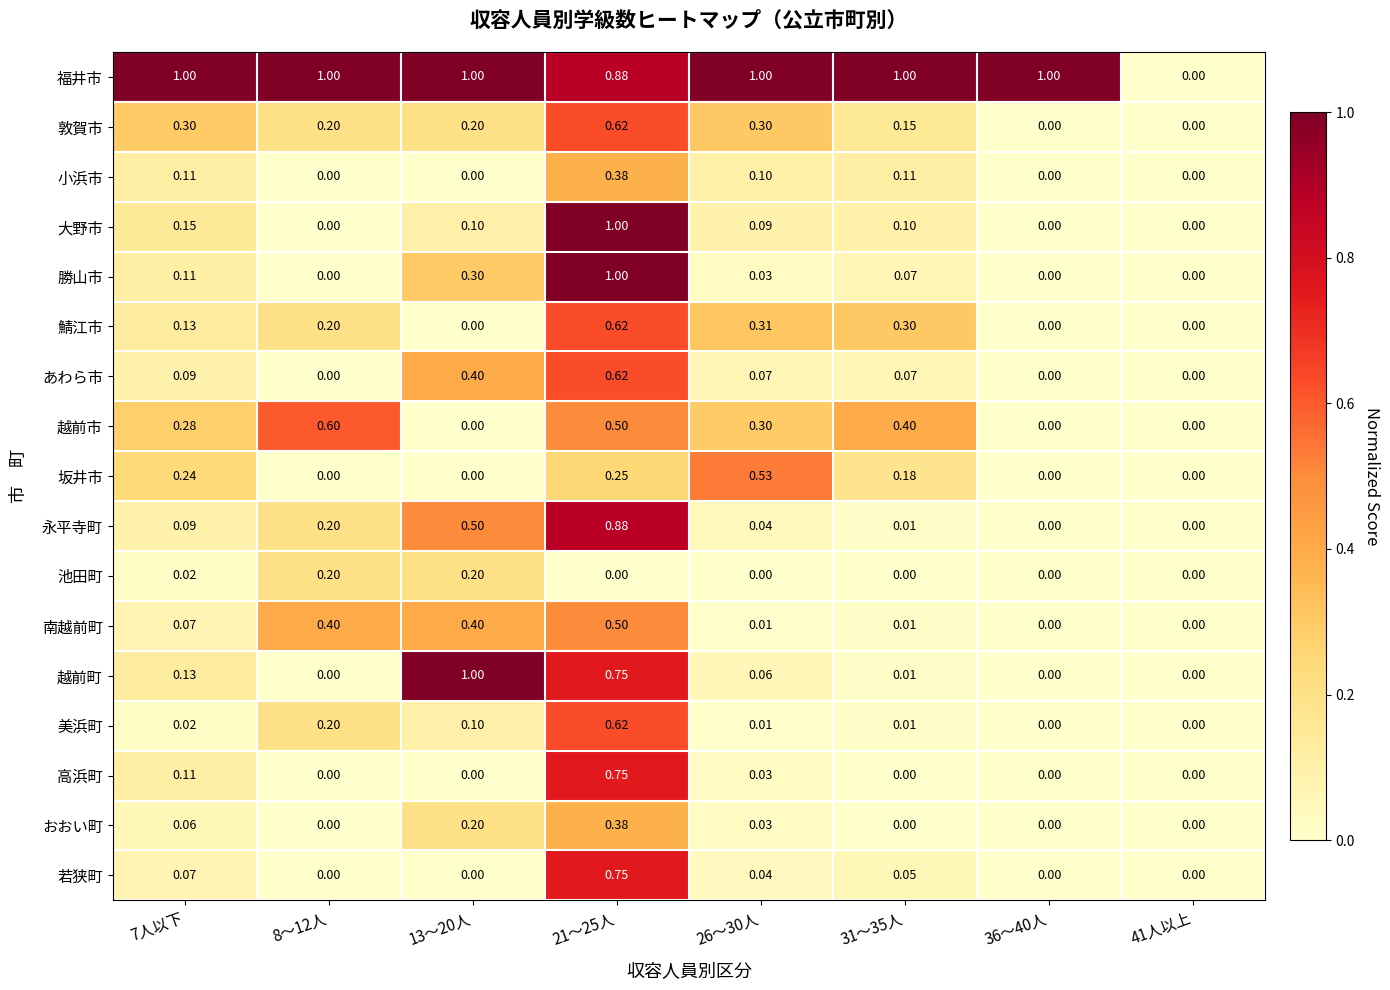

Which series changed the most between 26～30人 and 41人以上?

福井市